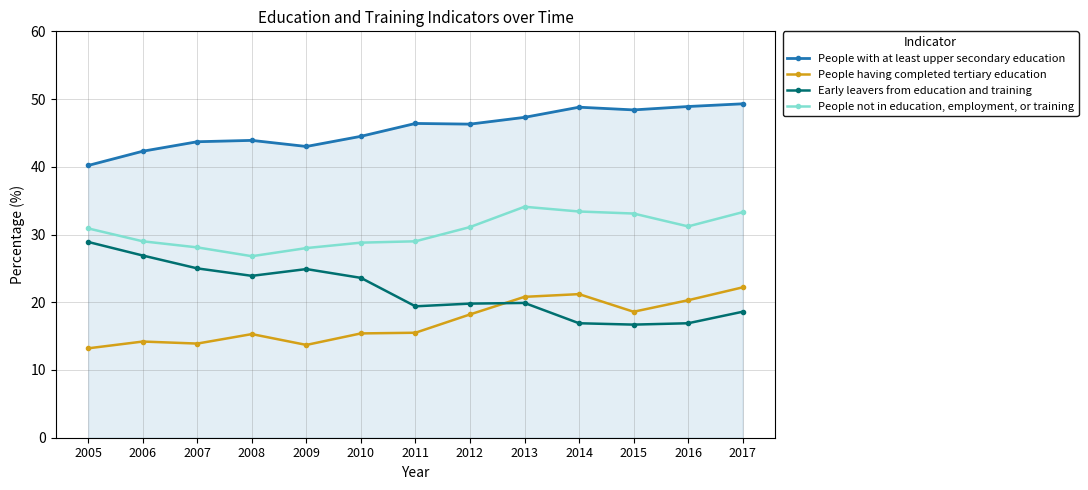

In People having completed tertiary education, how many points are lower than both neighbors (excluding endpoints)?

3